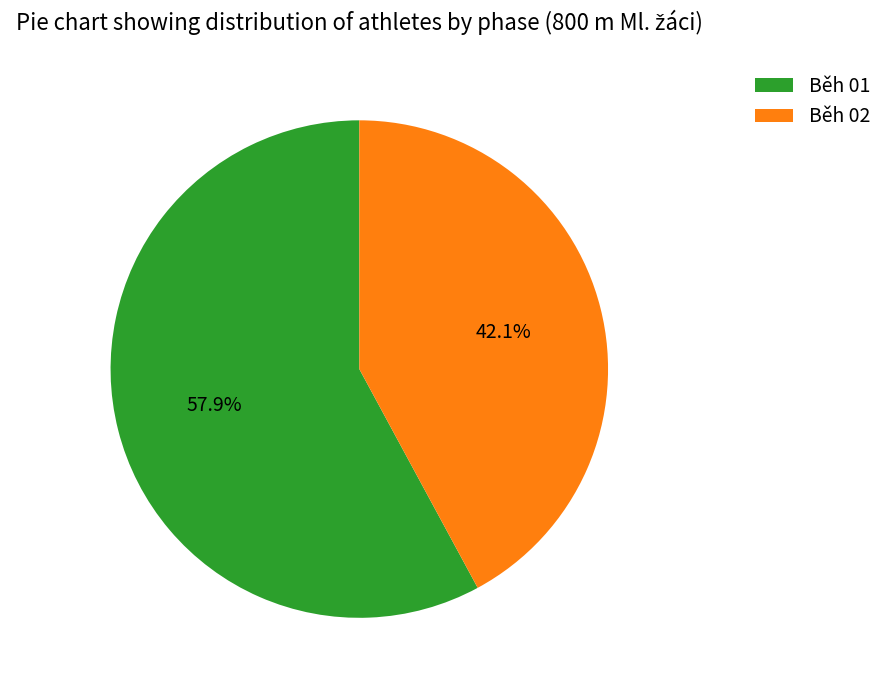

What is the smallest slice in the pie chart?

Běh 02